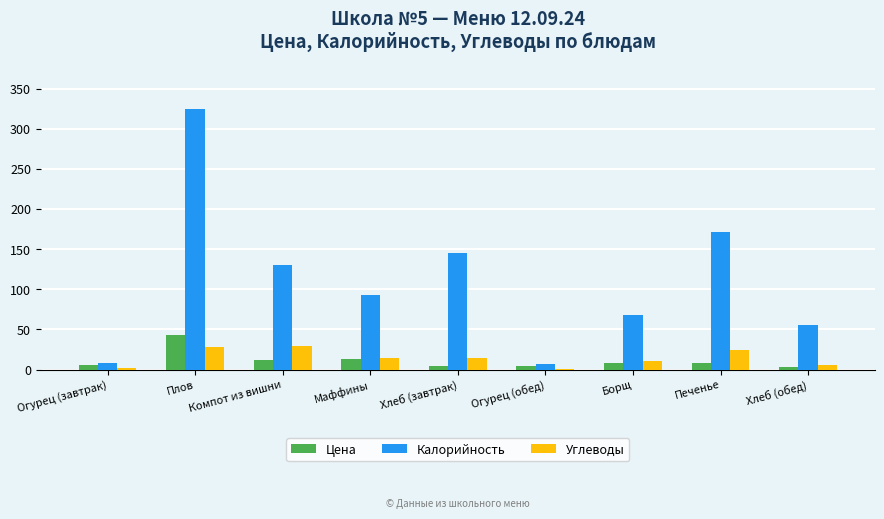

What is the difference between the Цена values at Маффины and Огурец (завтрак)?

7.1